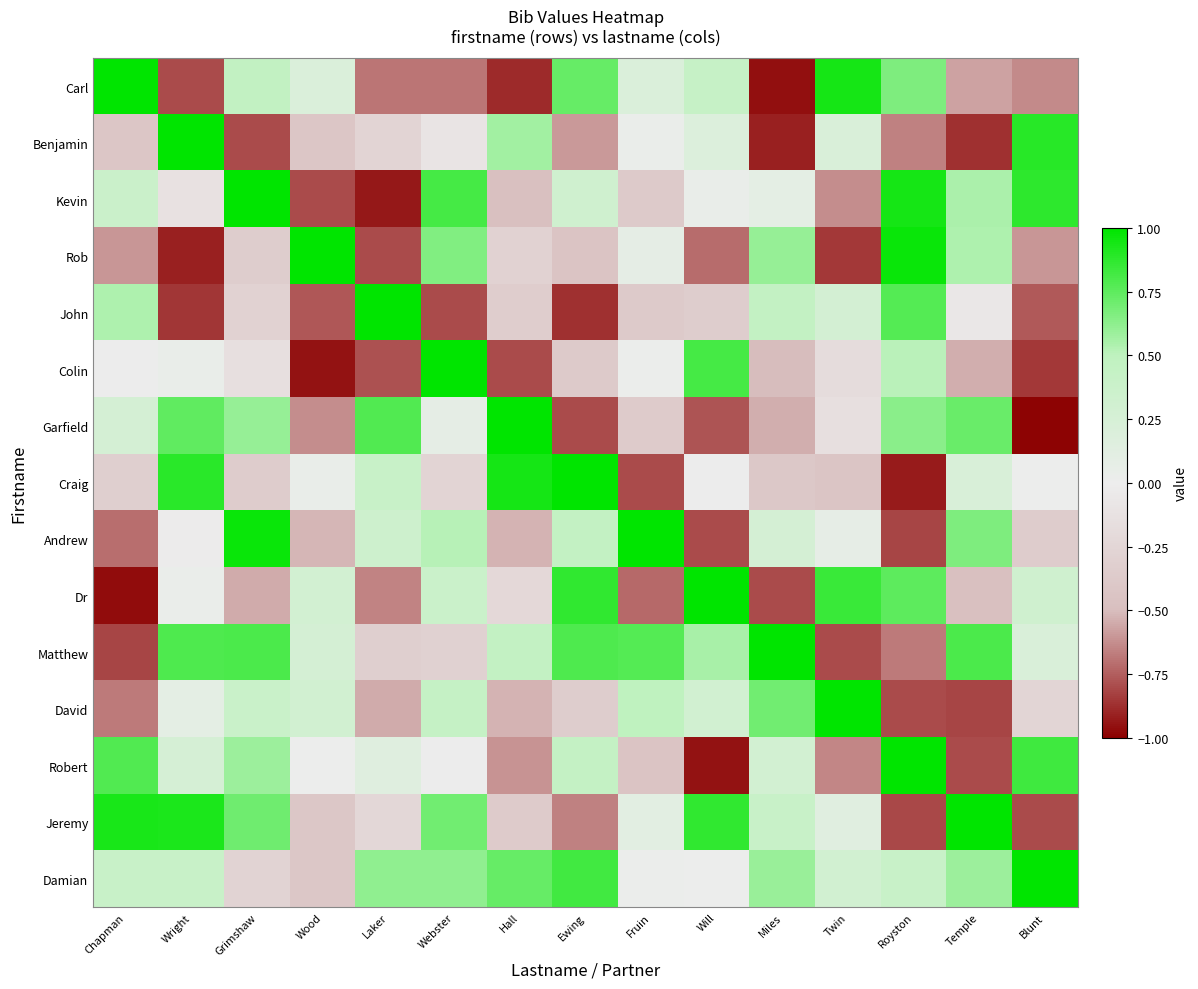

How many series are shown in this chart?

15